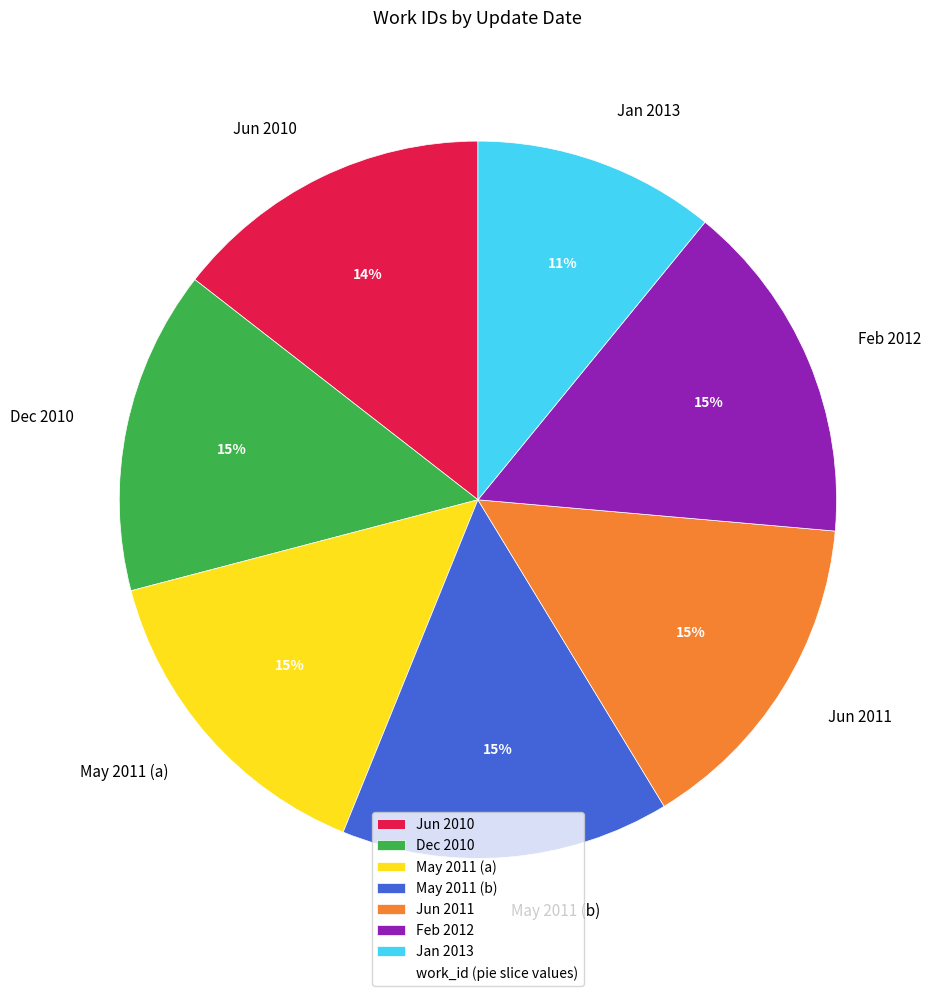

Does any single category account for the majority?

No